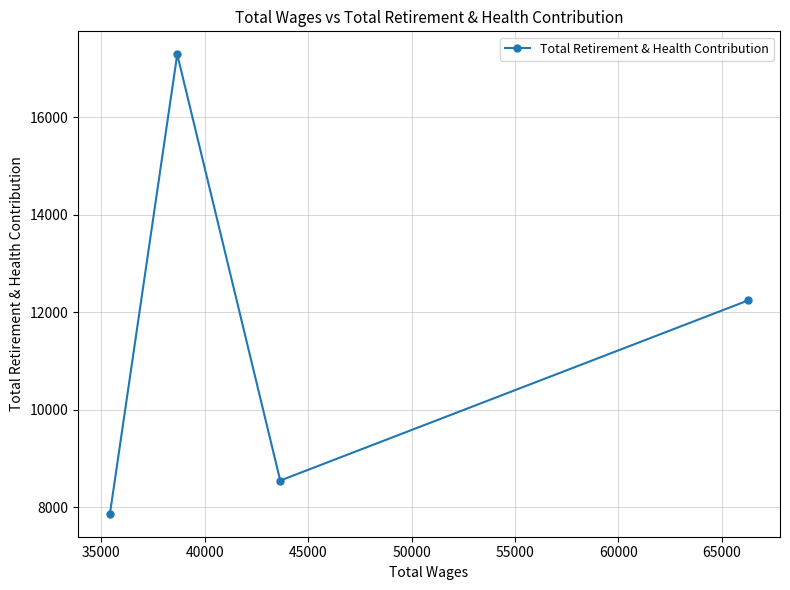

Does the chart have visible grid lines?

Yes